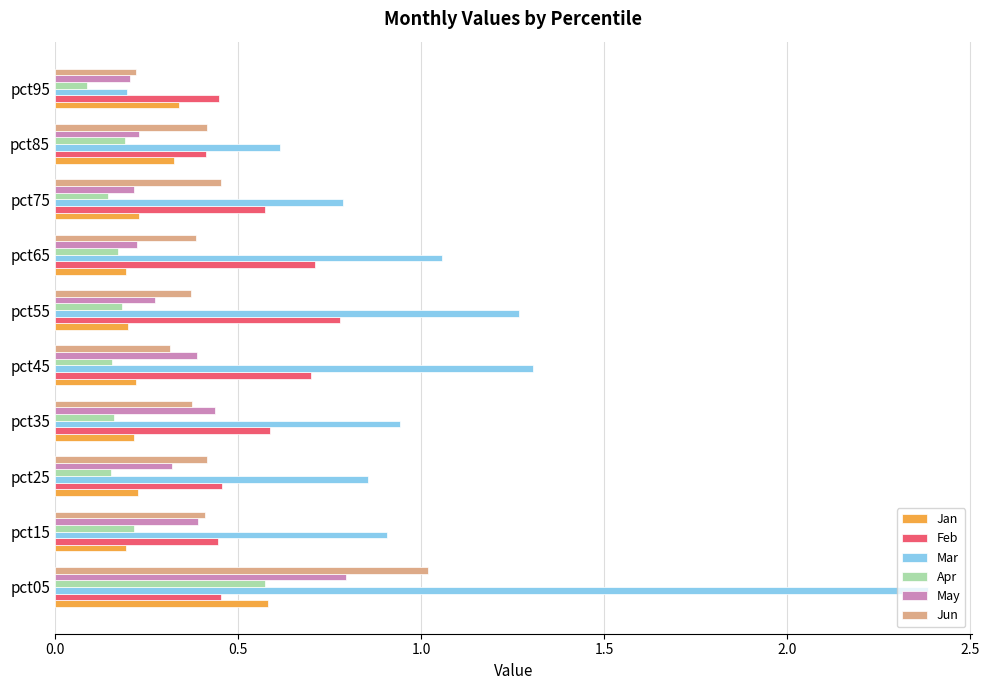

What is the sum of all Mar values?

10.3